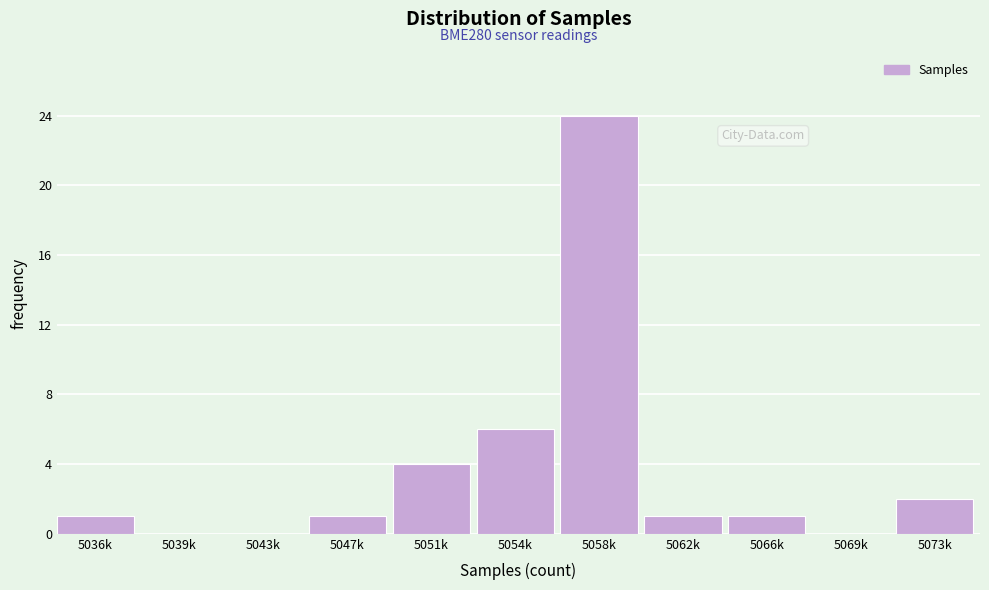

Reading left to right, extract all data points from this chart.

5036k=1	5039k=0	5043k=0	5047k=1	5051k=4	5054k=6	5058k=24	5062k=1	5066k=1	5069k=0	5073k=2